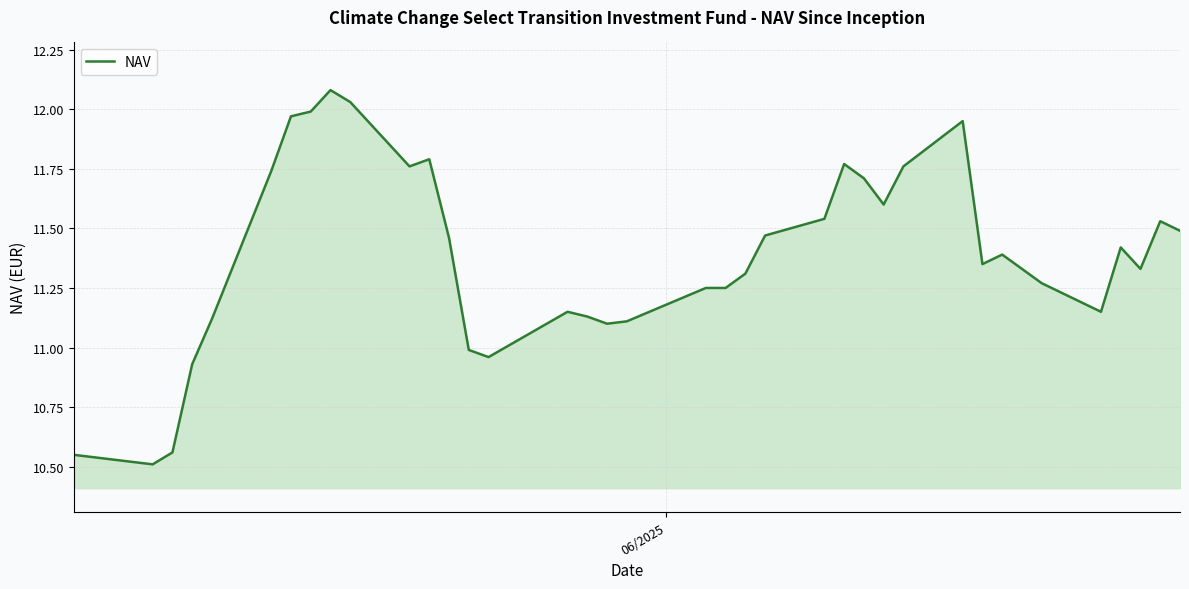

What is the difference between the maximum and minimum values?

1.6